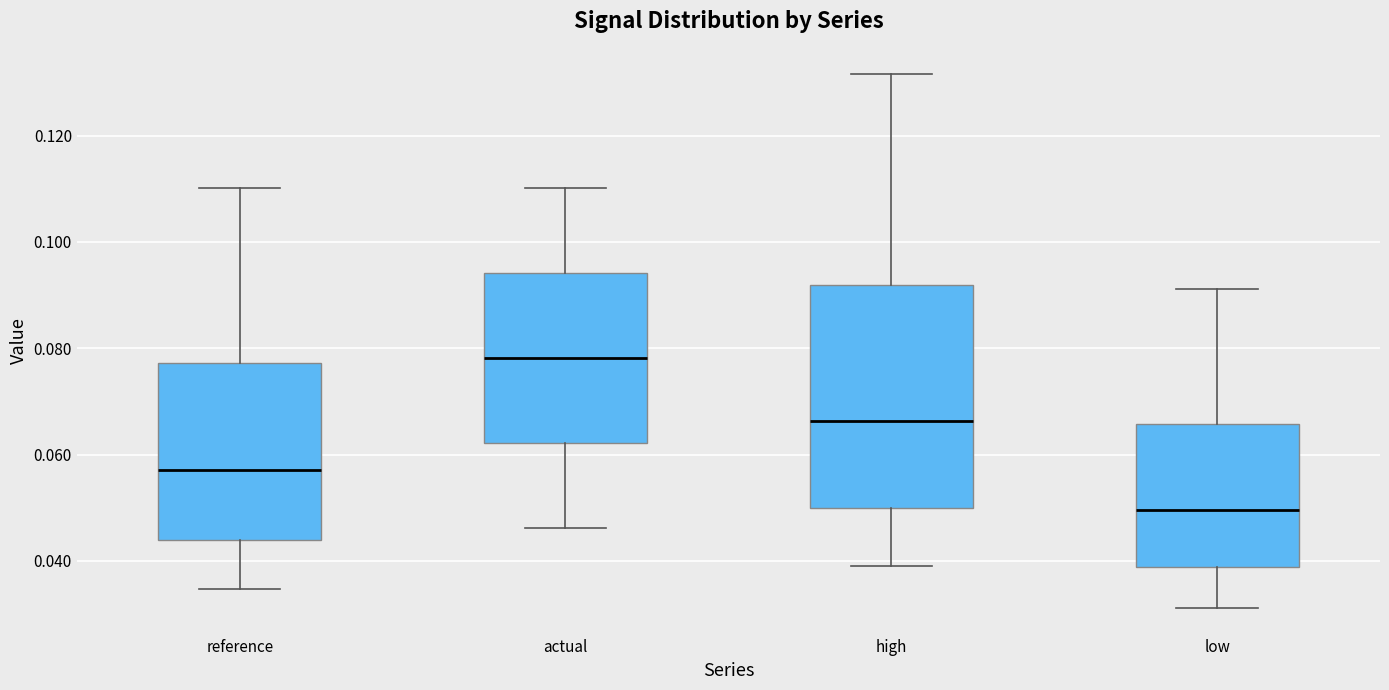

Which box is the tallest, from its lower edge to its upper edge?

high